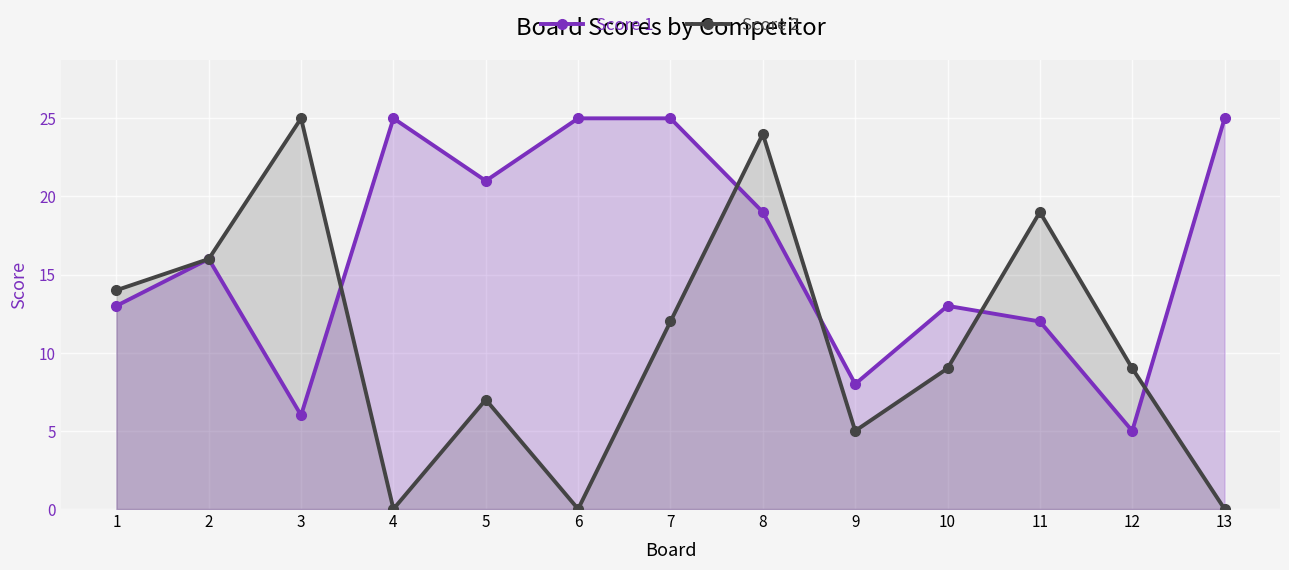

What is the total value across all series at 7?

37